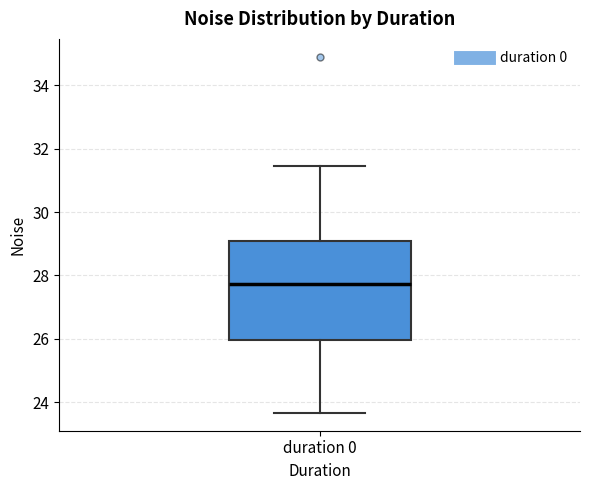

Read this box plot against the y-axis: the position of the median line, the range covered by the box, and the ends of both whiskers. The values are not printed on the chart, so give them approximately, as read against the axis.

median 27.8, box 26.0 to 29.0, whiskers 23.6 to 31.4